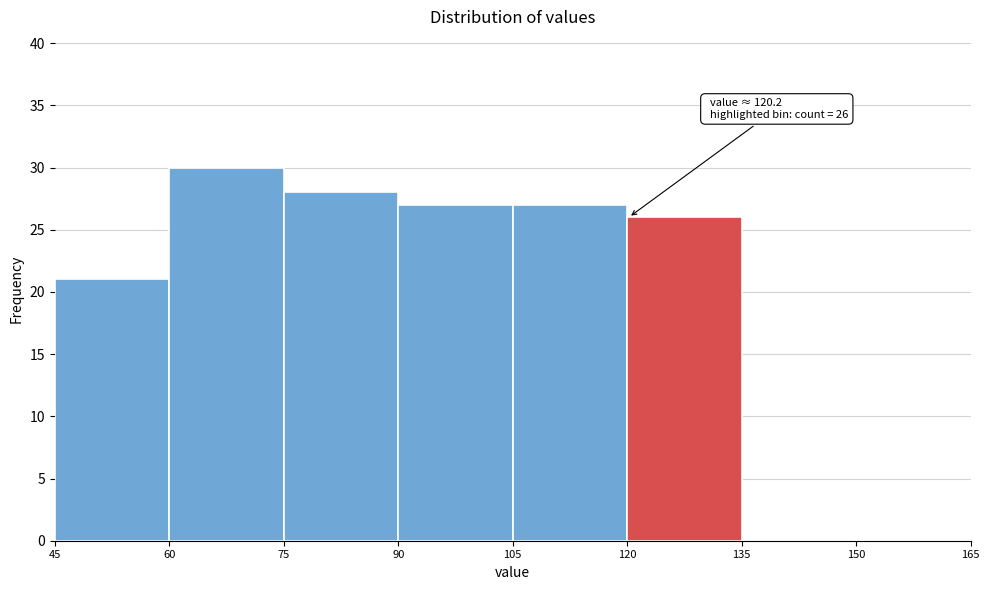

Over which range of the x-axis is the bar tallest?

60 to 75